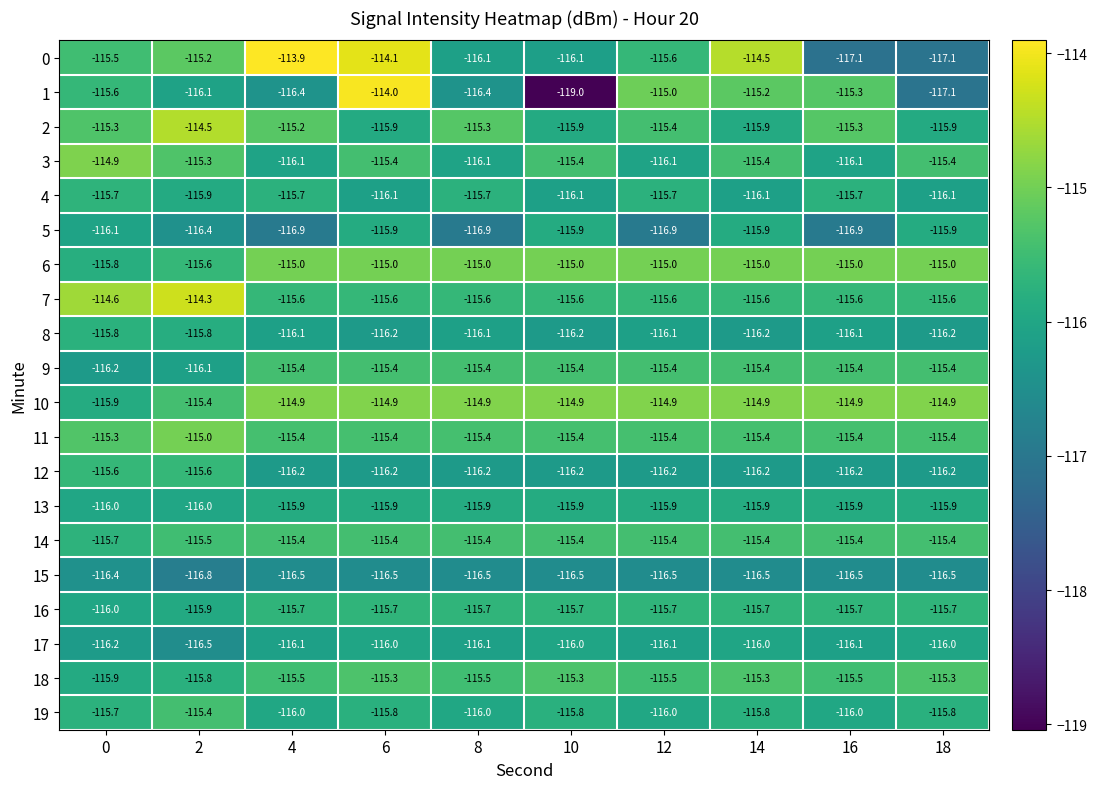

What is the average value of the 6 series?

-115.1